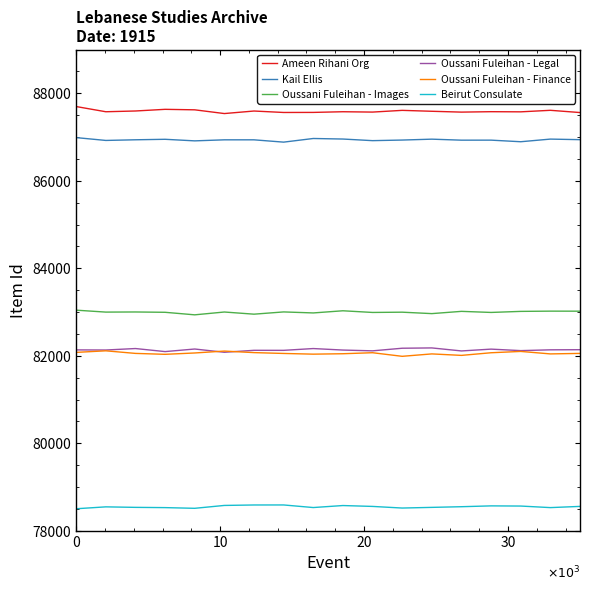

True or false: Beirut Consulate and Oussani Fuleihan - Images cross at least once.

False